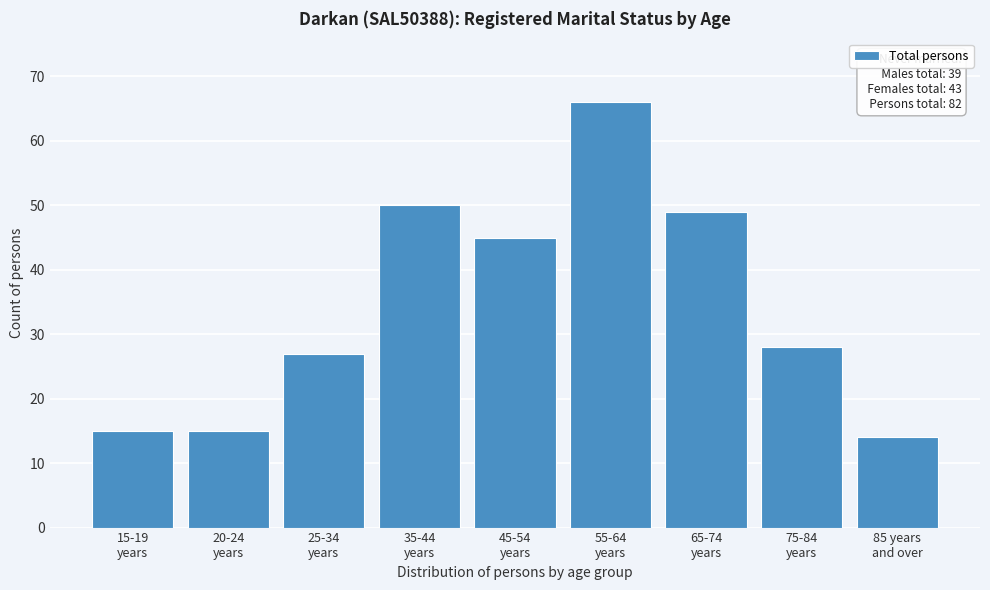

Reading left to right, transcribe all the data shown in this chart.

15	15	27	50	45	66	49	28	14